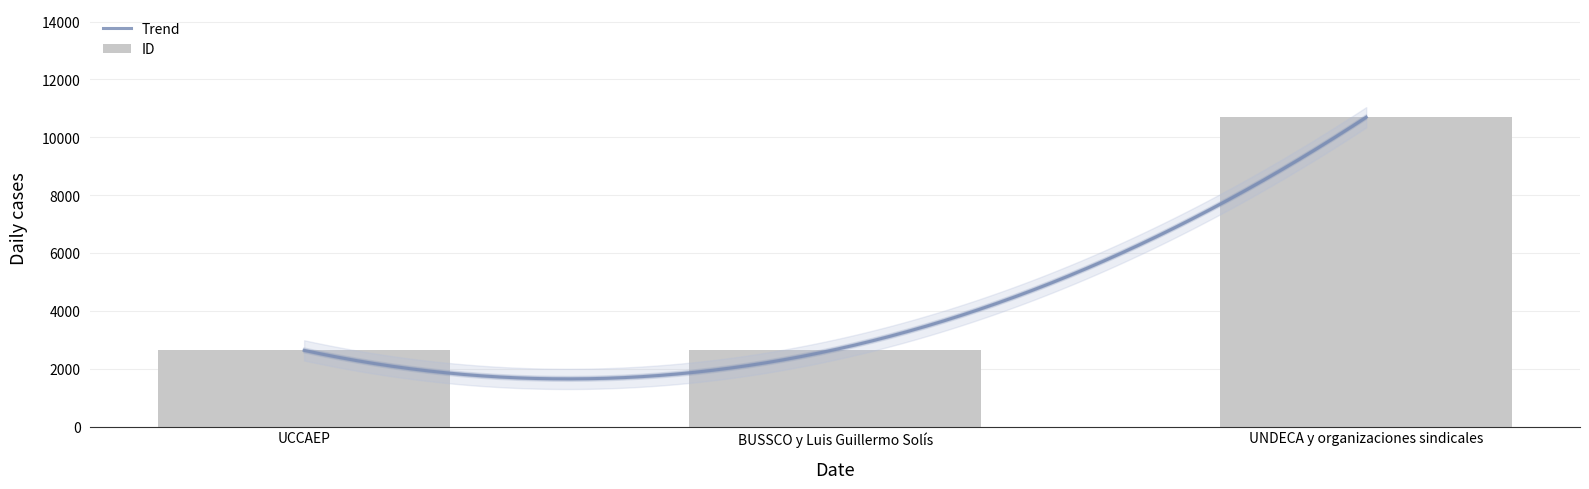

Rank the categories by value from highest to lowest.

UNDECA y organizaciones sindicales, BUSSCO y Luis Guillermo Solís, UCCAEP